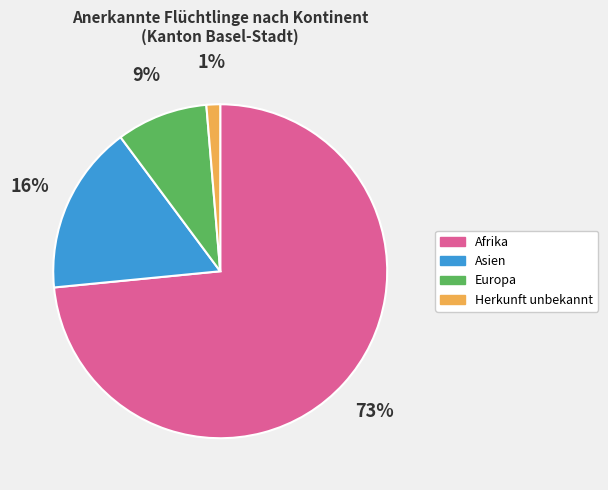

Which slice represents more than half of the pie?

Afrika